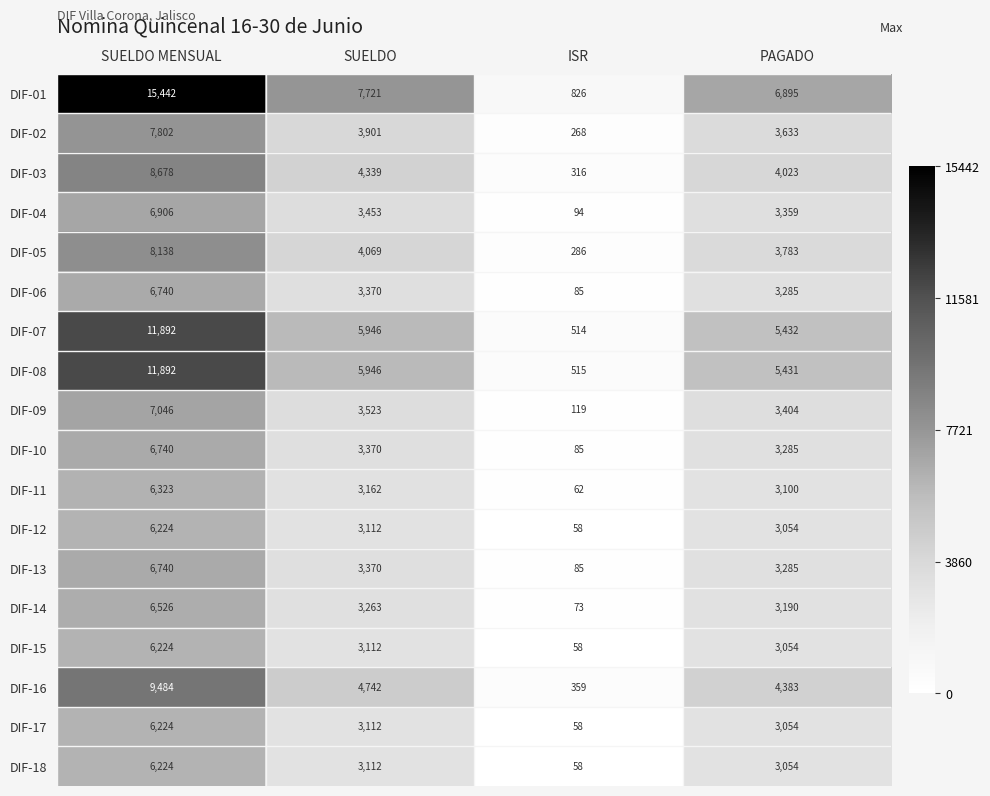

At which label is DIF-11 closest to 3192?

SUELDO